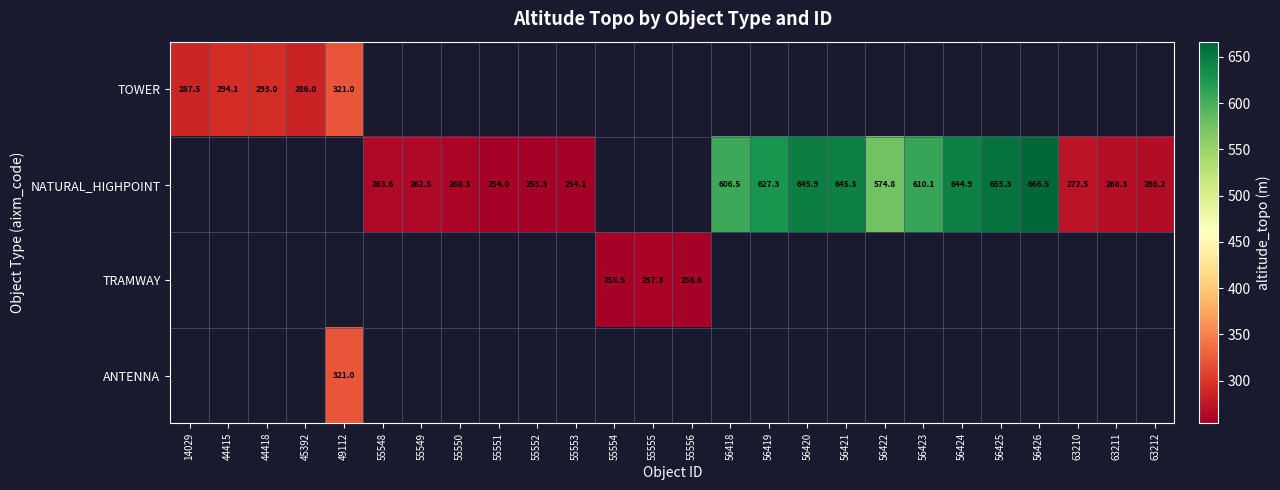

True or false: TRAMWAY has a value of 256.5 at 55554.

True